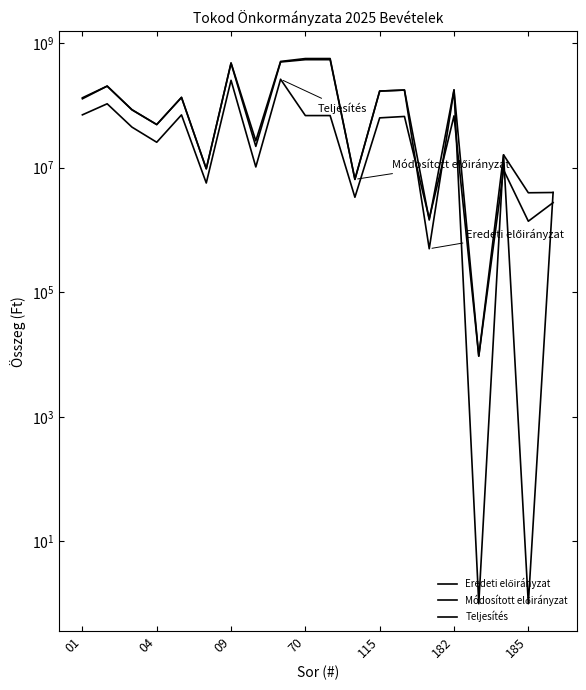

The Teljesítés series shows 263306131 at 8. True or false?

True